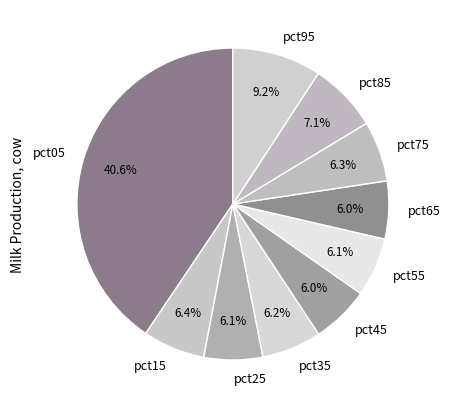

What percentage is the pct75 slice, to the nearest percent?

6%